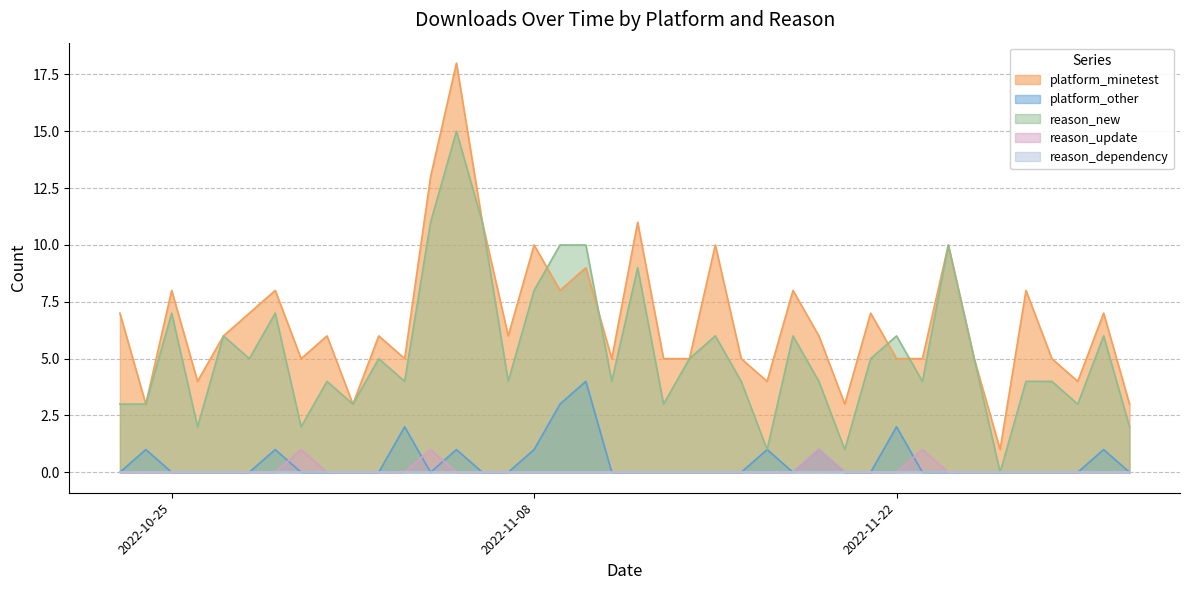

How many interior local valleys does the platform_minetest series have?

12